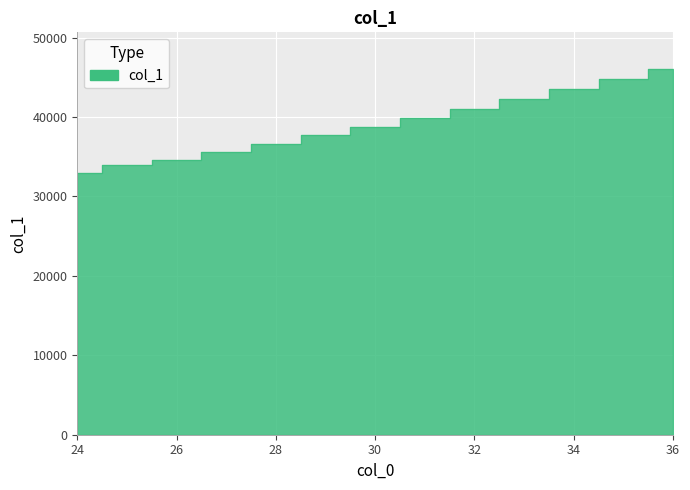

List the labels in order of value, largest first.

36, 35, 34, 33, 32, 31, 30, 29, 28, 27, 26, 25, 24